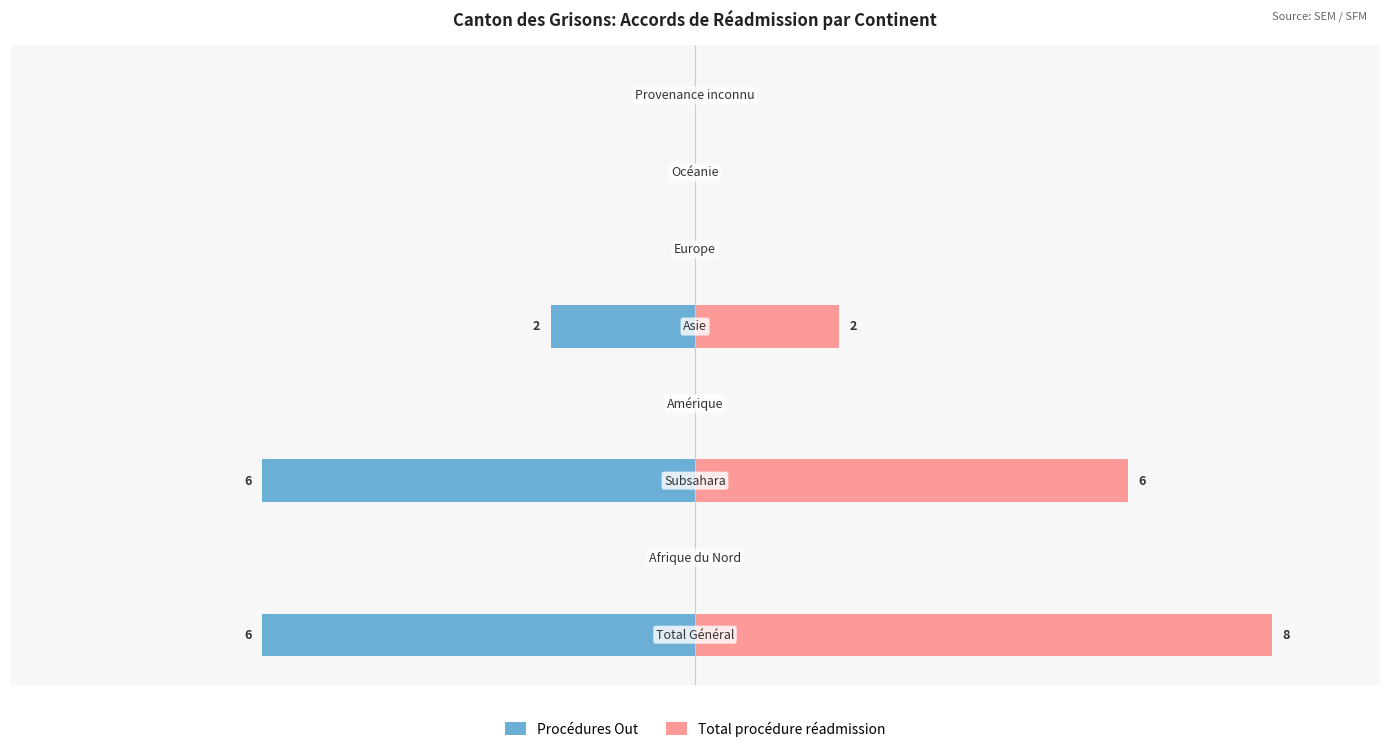

The Procédures Out series shows 0 at 7. True or false?

True